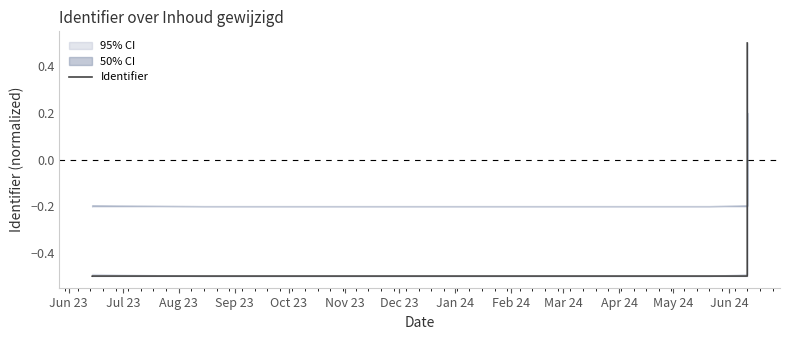

How many lines are shown in the chart?

1